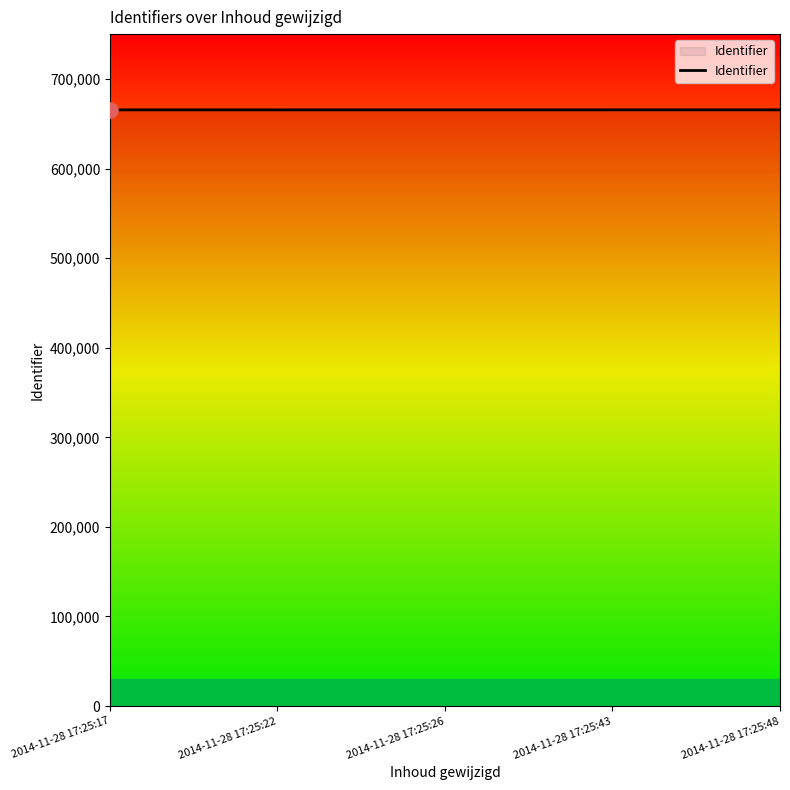

Approximately how many times larger is the value at 2014-11-28 17:25:17 compared to 2014-11-28 17:25:43?

1.0